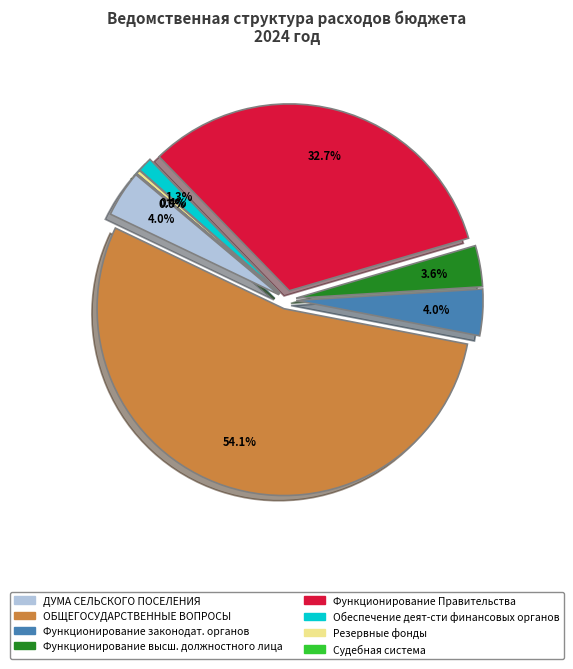

What is the ratio of the value at Резервные фонды to the value at Функционирование высшего должностного лица?

0.1